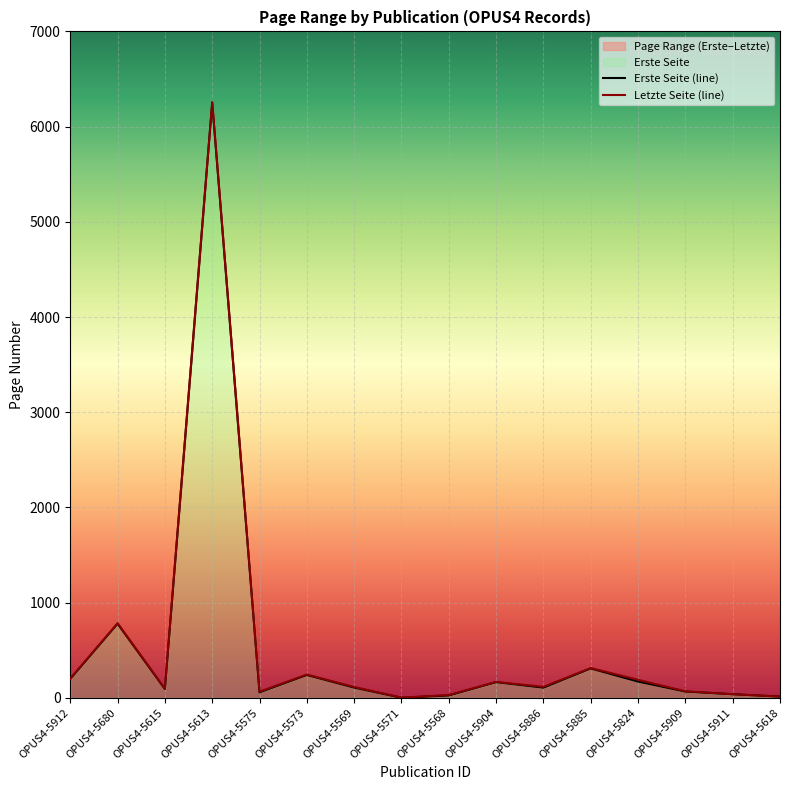

At which category is the sum across all series the highest?

OPUS4-5613